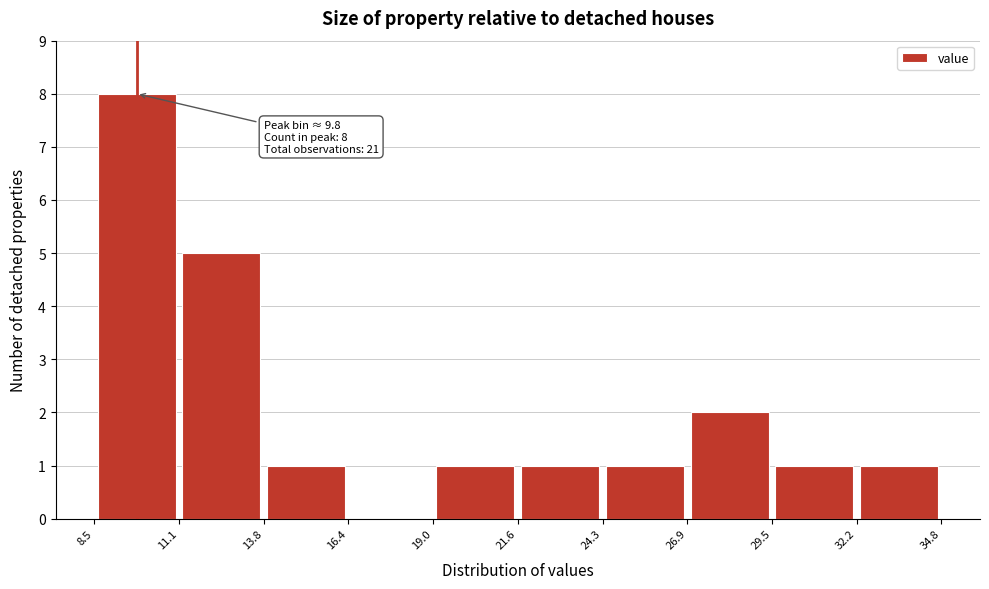

Over which range of the x-axis is the bar tallest?

8.5 to 11.1